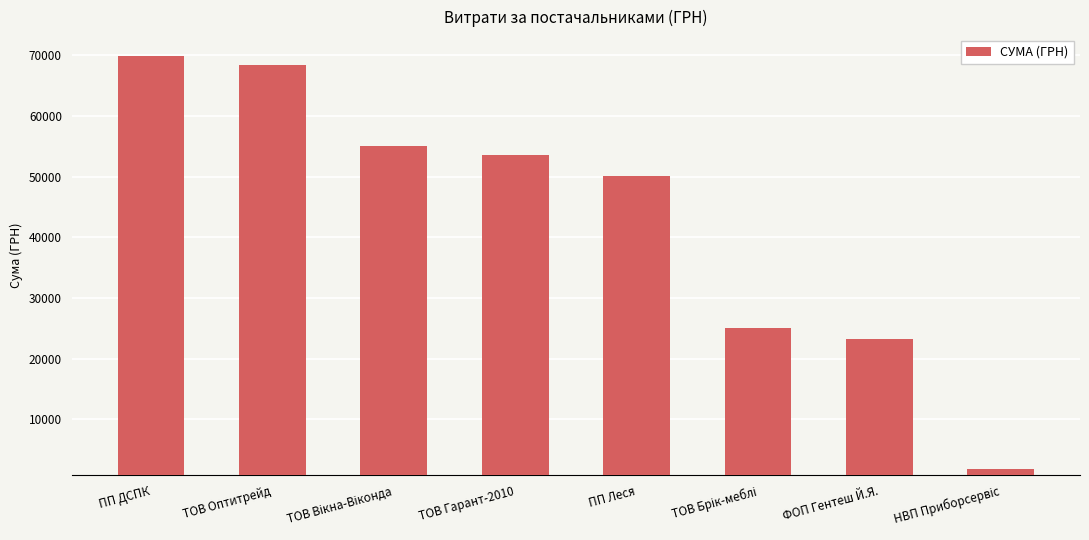

Approximately how many times larger is the value at ПП ДСПК compared to ТОВ Оптитрейд?

1.0